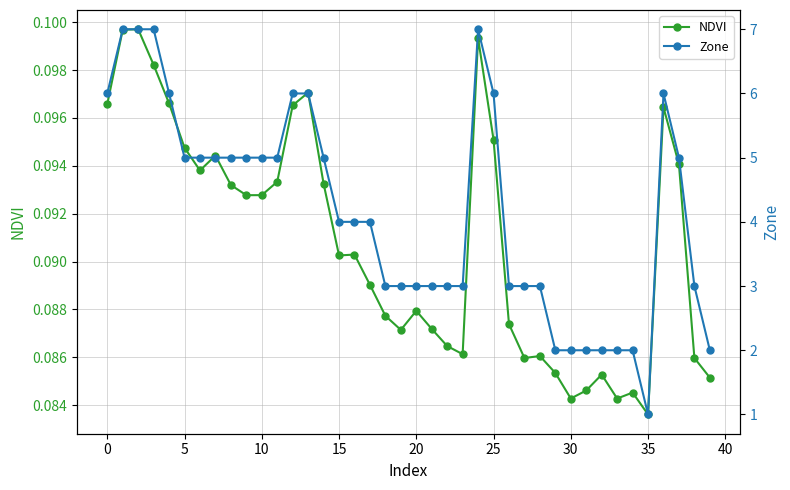

The Zone series shows 6.0 at 25. True or false?

True